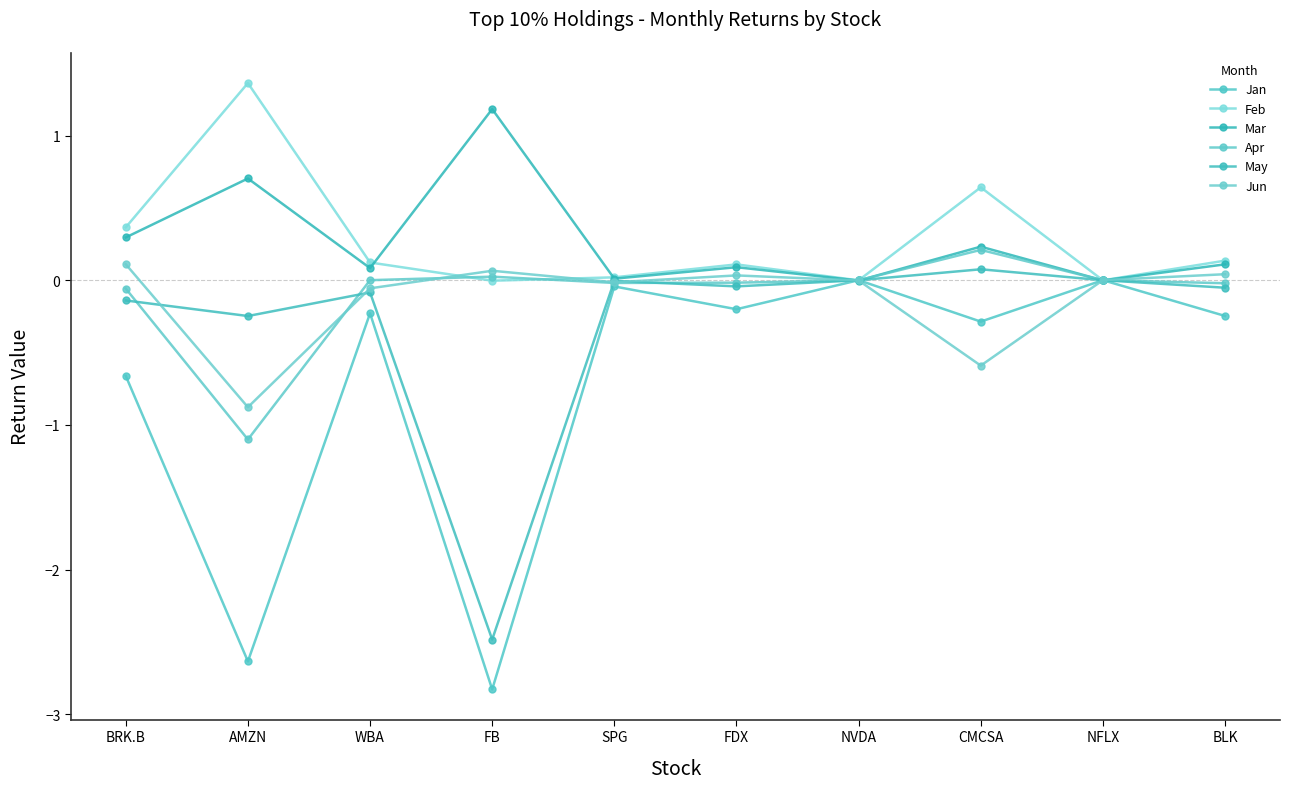

What is the spread (max minus min) of values at BRK.B?

1.0